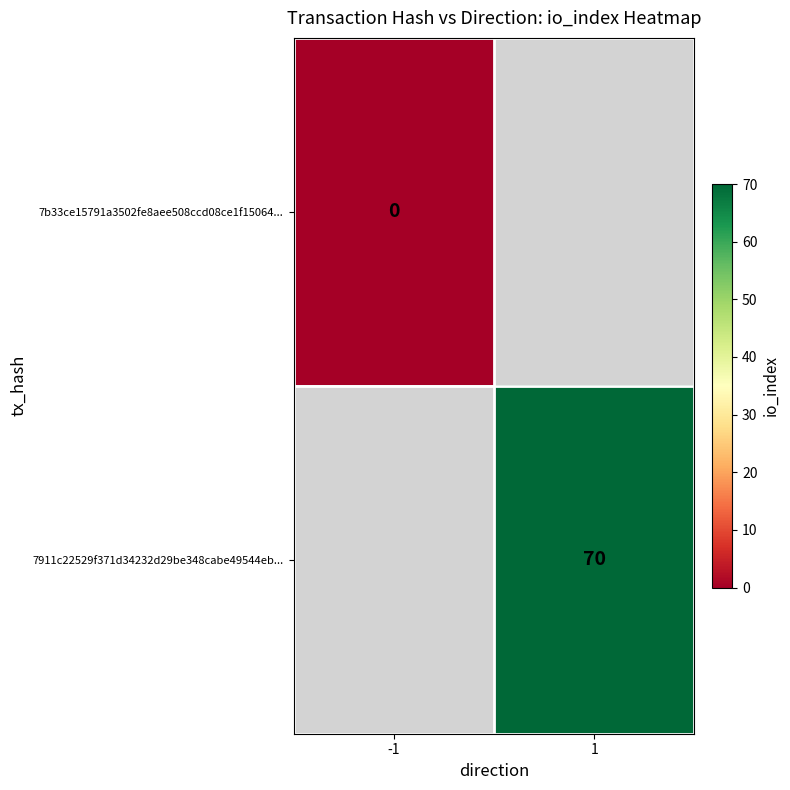

The 7911c22529f371d34232d29be348cabe49544eb... series shows 70 at 1. True or false?

True